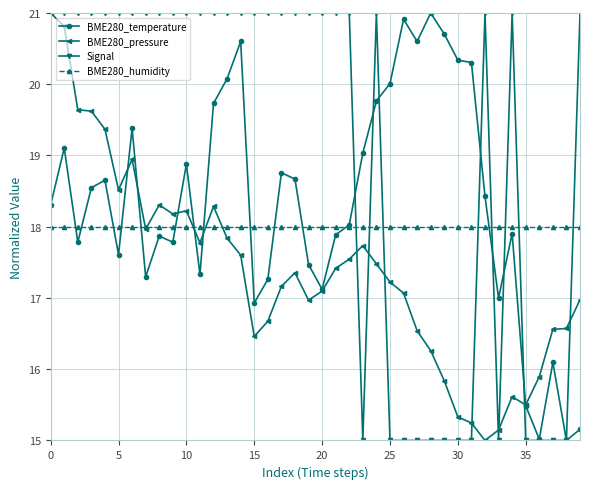

In BME280_temperature, how many points are higher than both neighbors (excluding endpoints)?

11